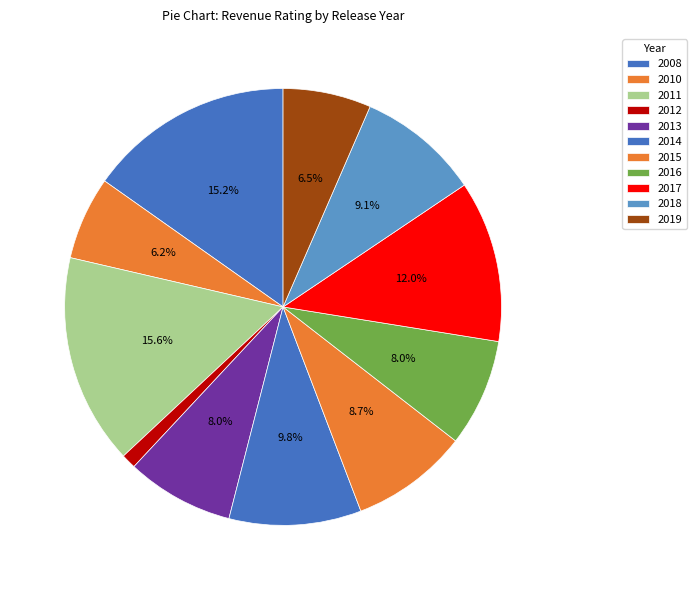

To the nearest percent, what portion does 2014 represent?

10%